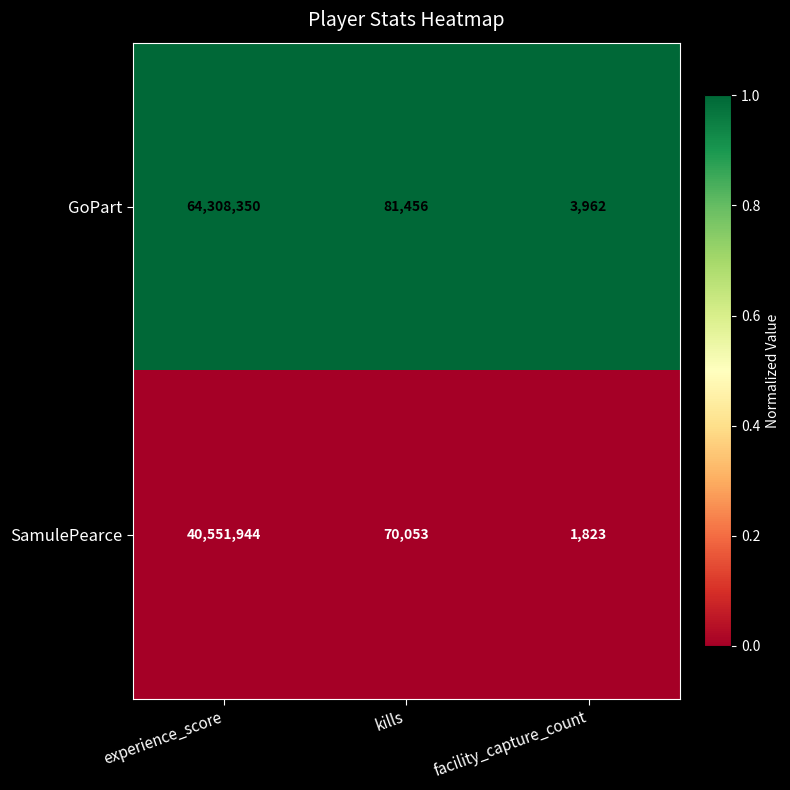

At which category does the chart reach its minimum across all series?

facility_capture_count